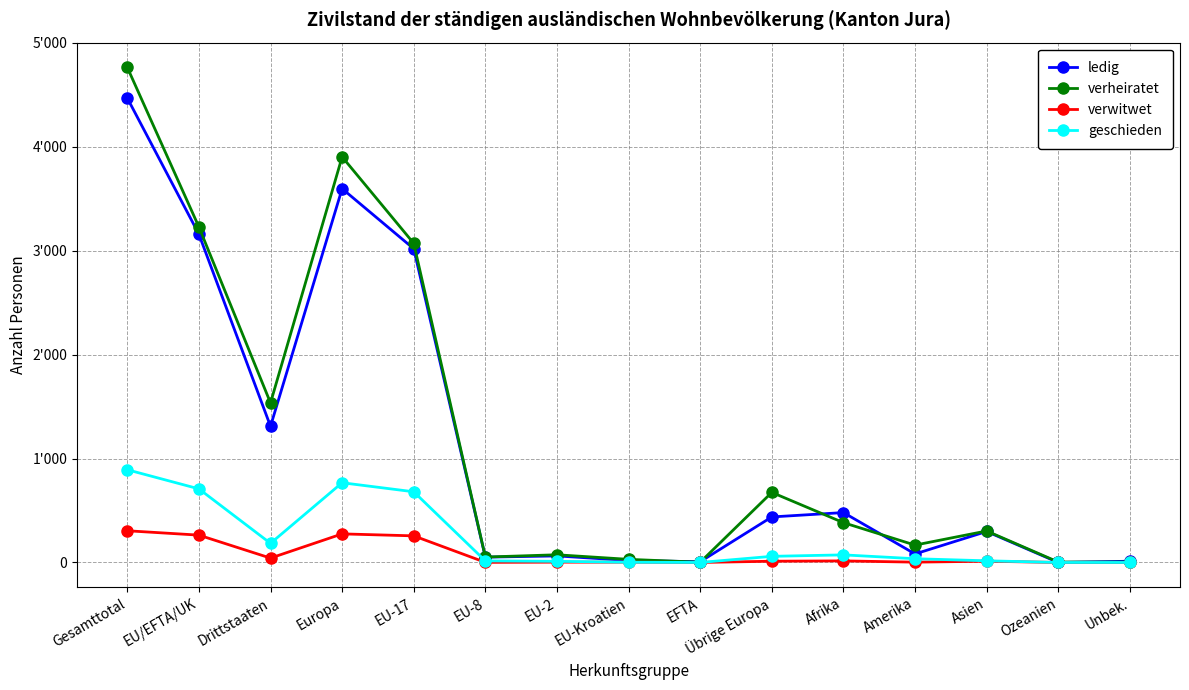

Is this an area chart (filled region under the line)?

No